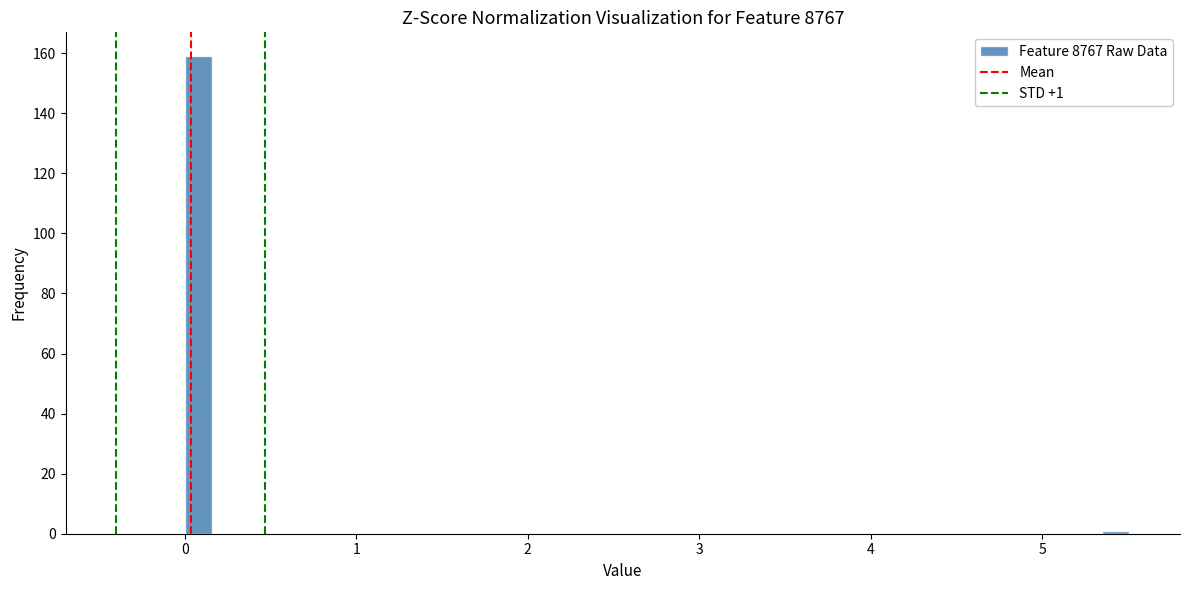

Read against the x-axis, roughly where is the centre of the tallest bar?

0.1